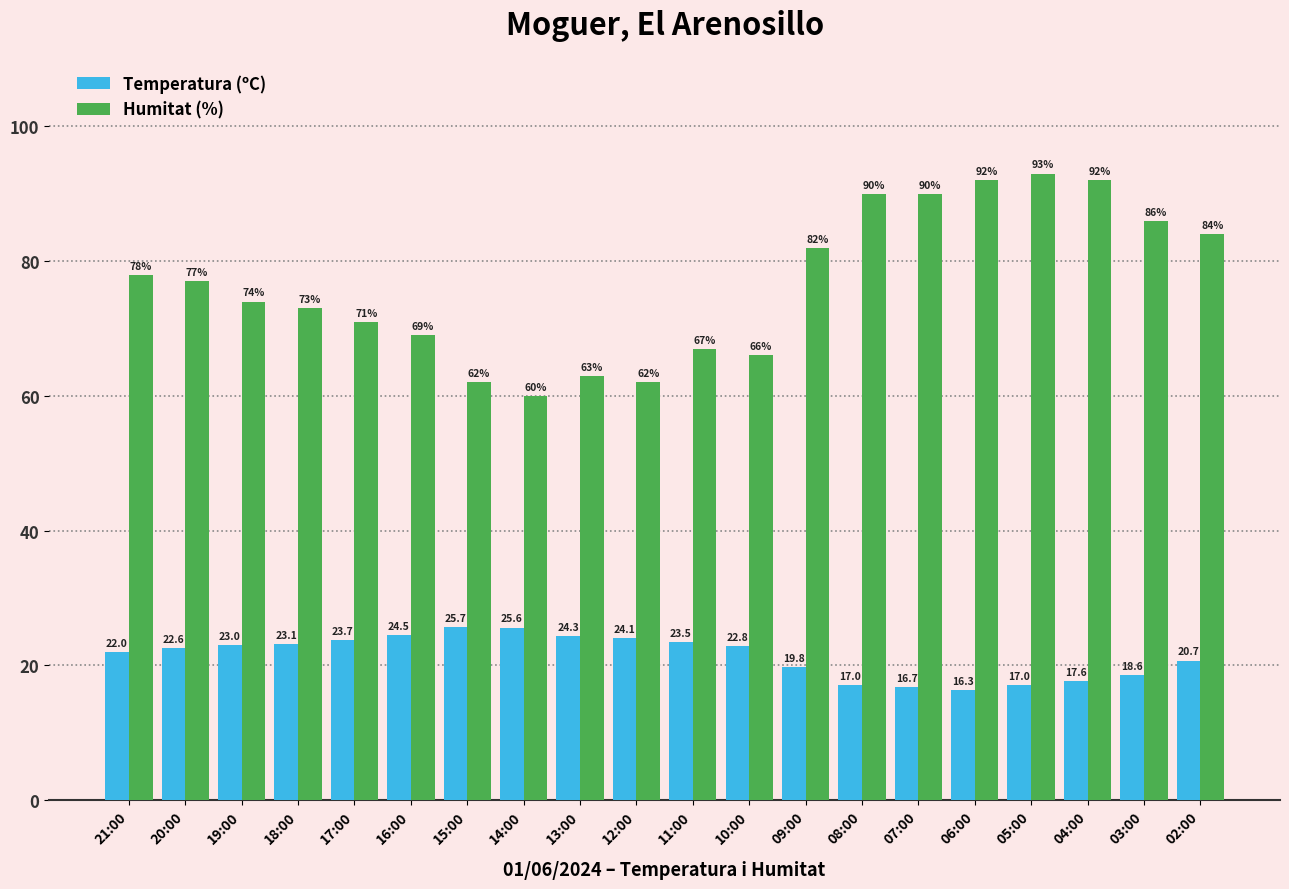

What is the maximum value shown in the chart?

93.0